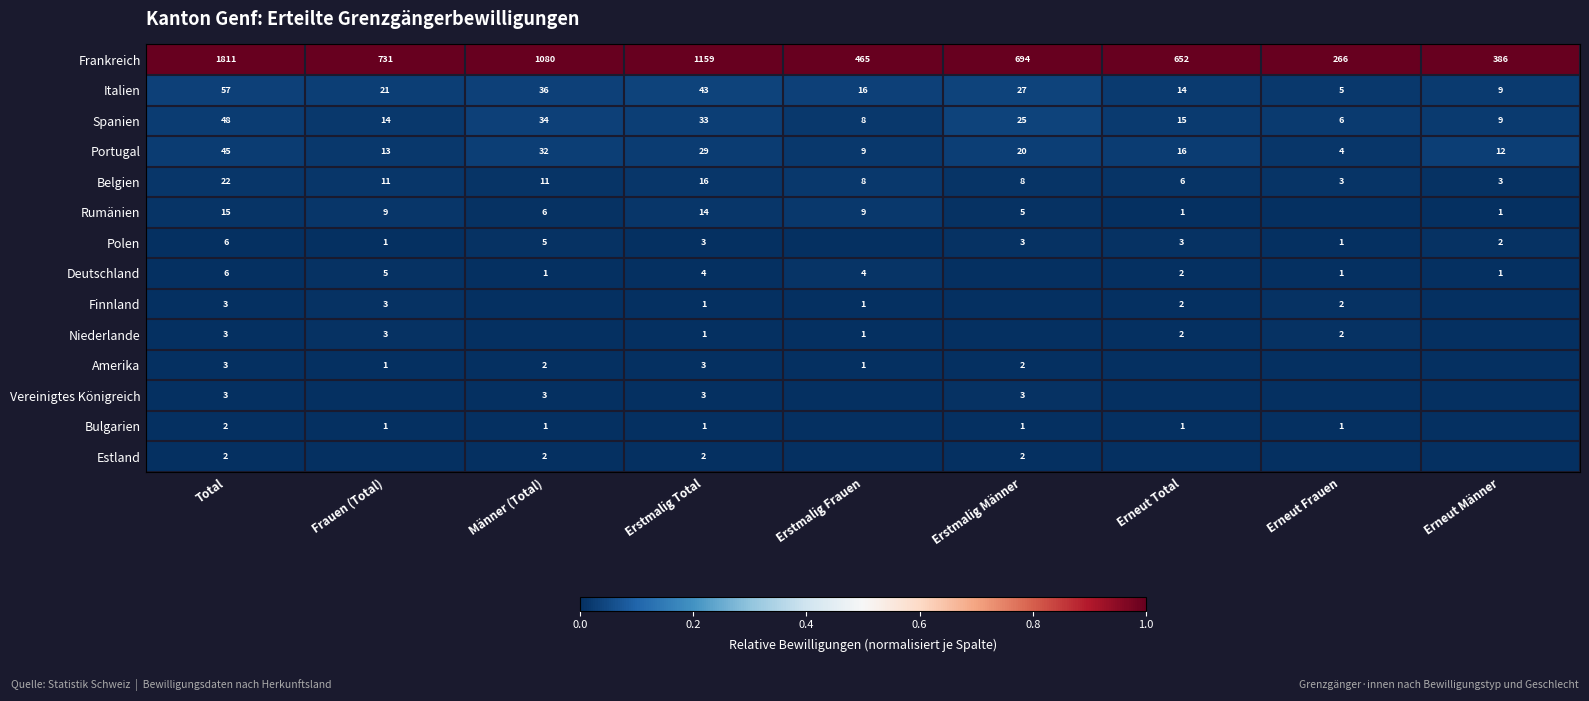

What is the difference between the highest and lowest values at Total?

1809